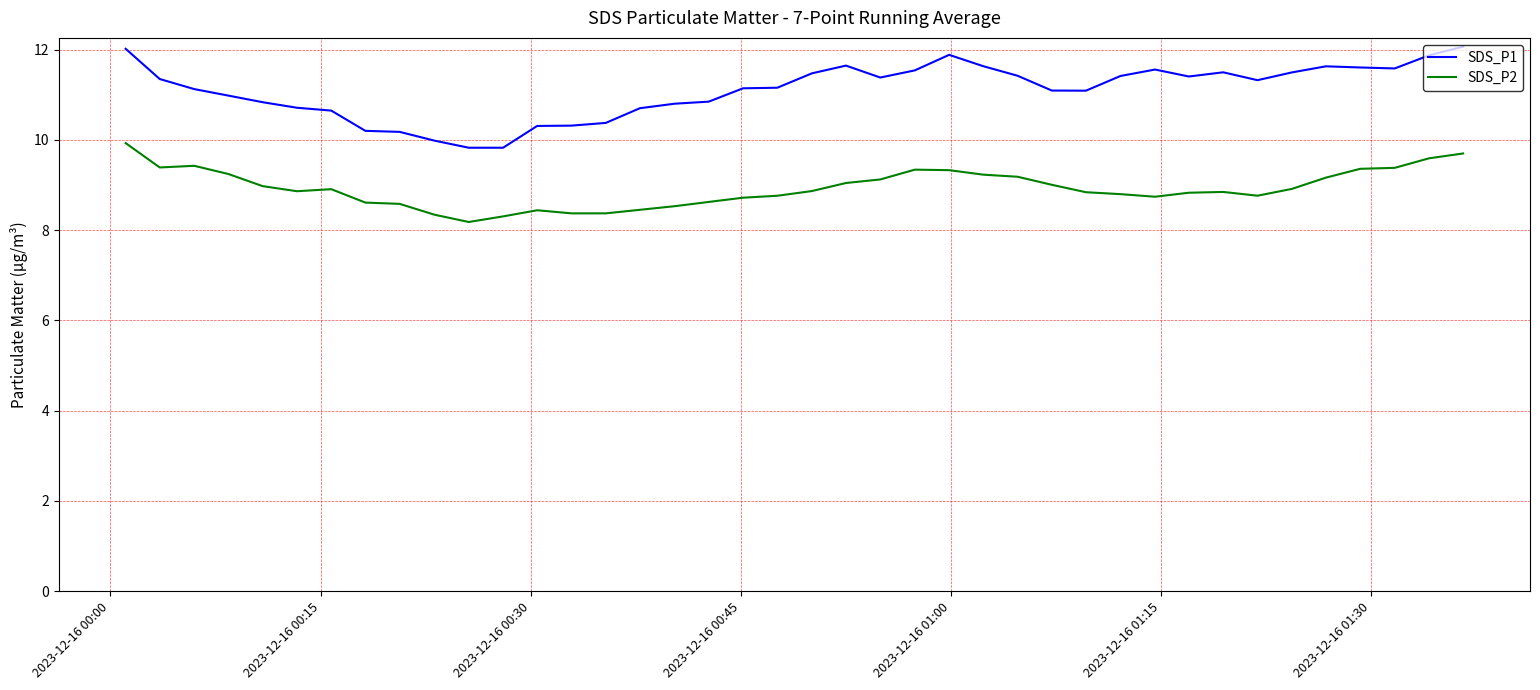

What is the maximum value for SDS_P2?

9.9